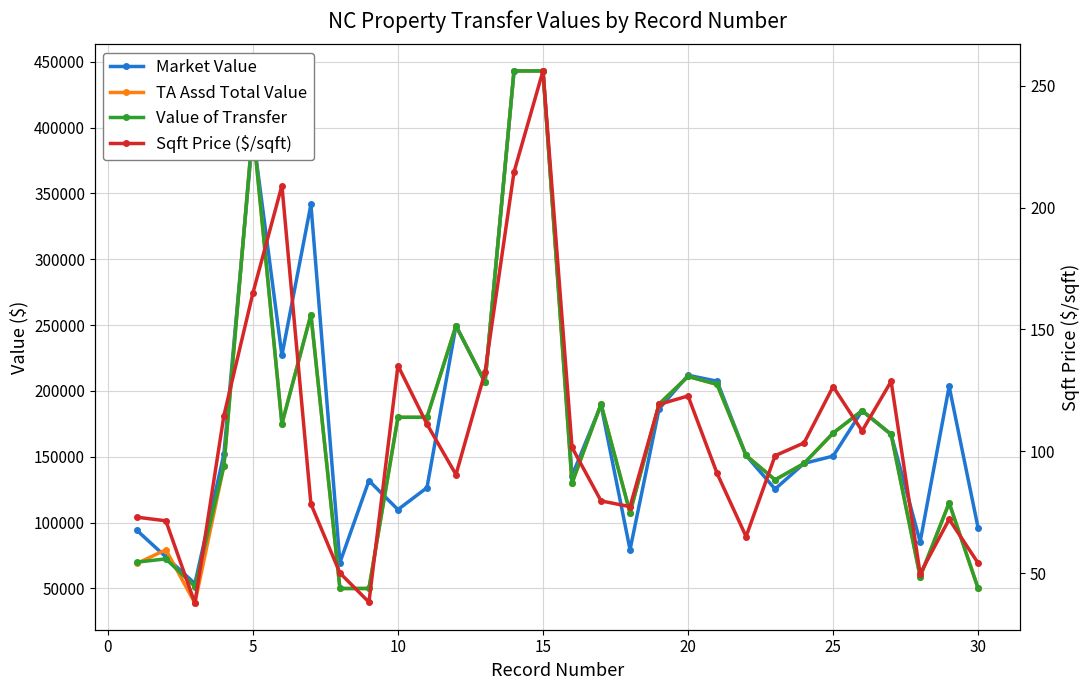

Count the number of data series in this chart.

4